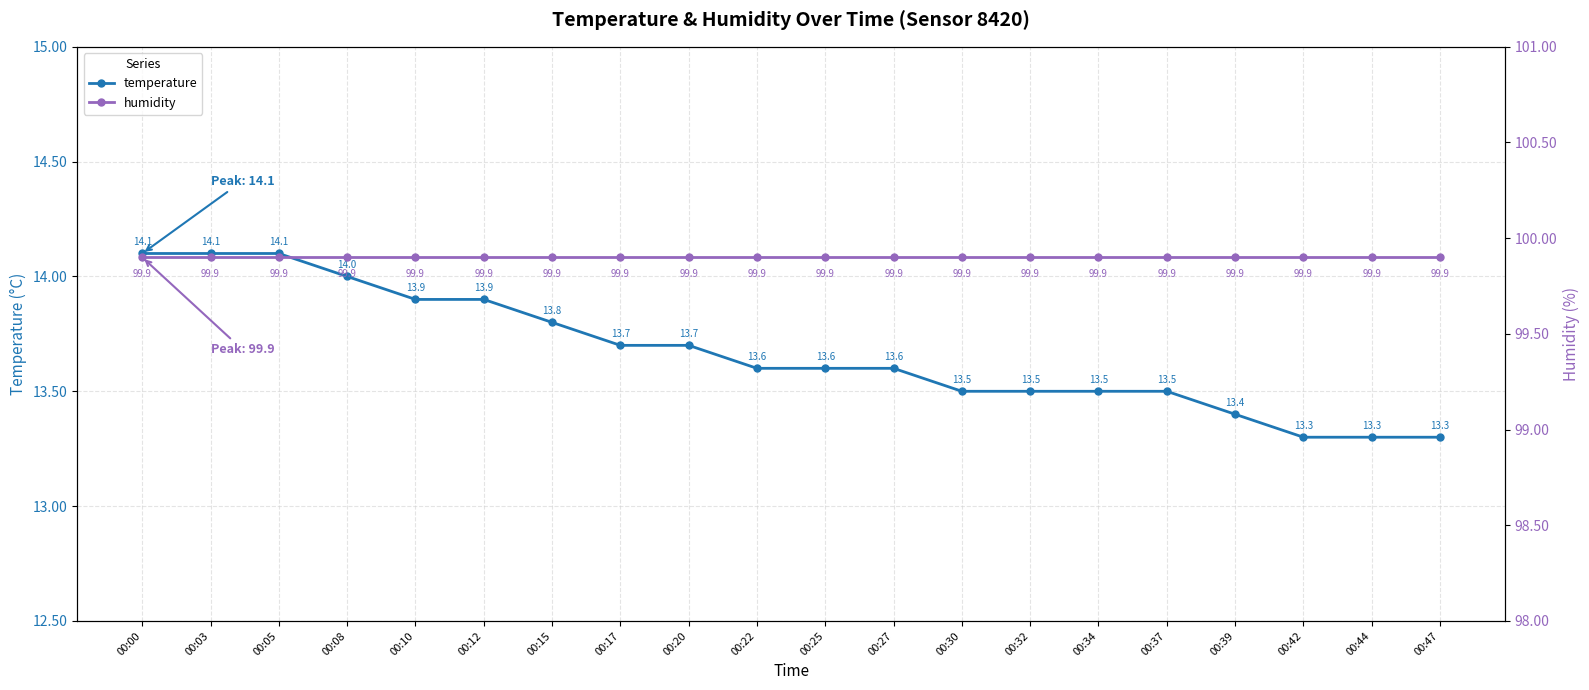

The value of temperature at 00:10 is 13.9. True or false?

True